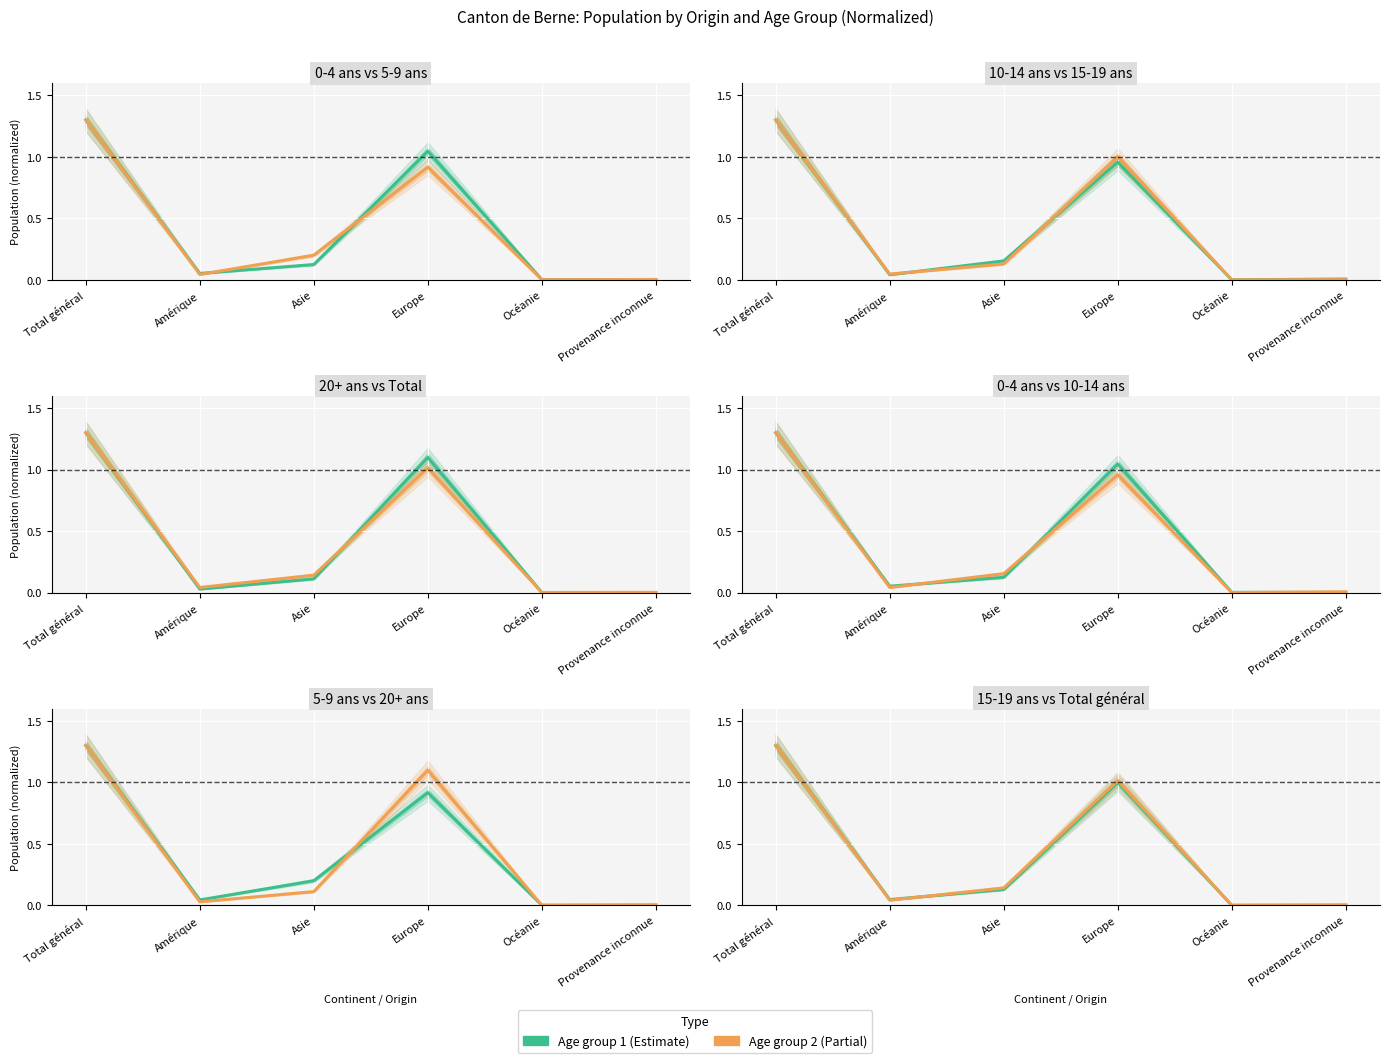

Which category has the lowest value across all series?

Provenance inconnue